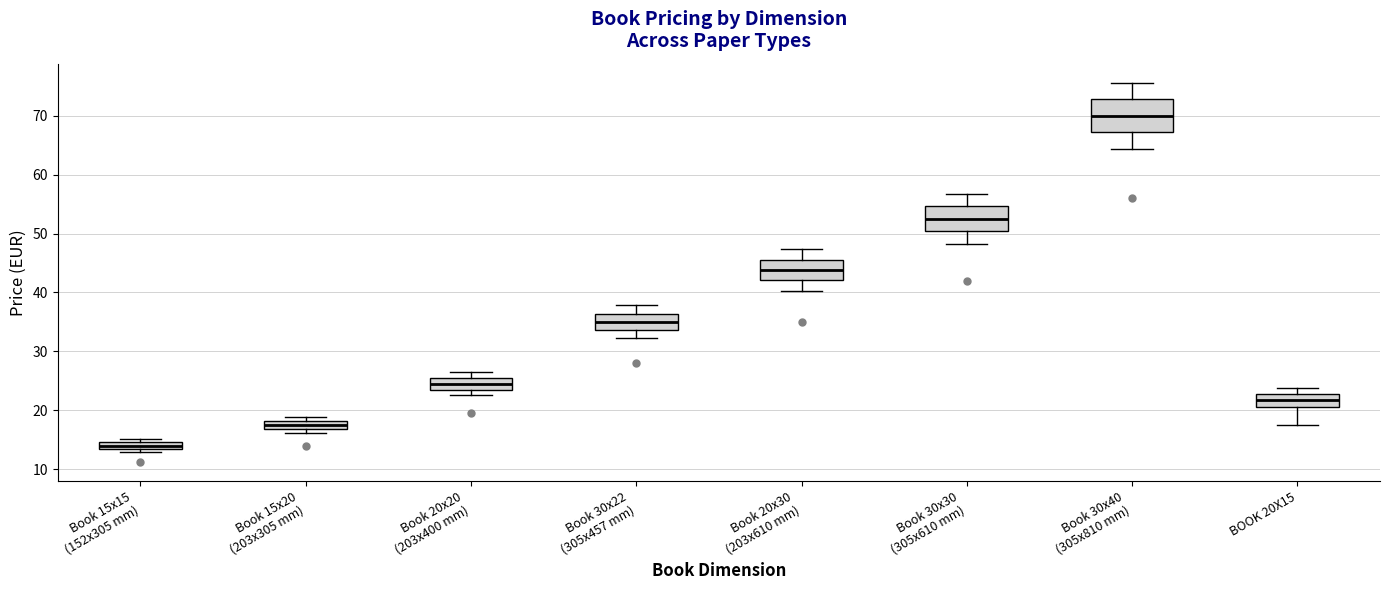

Which box is the tallest, from its lower edge to its upper edge?

Book 30x40 (305x810 mm)